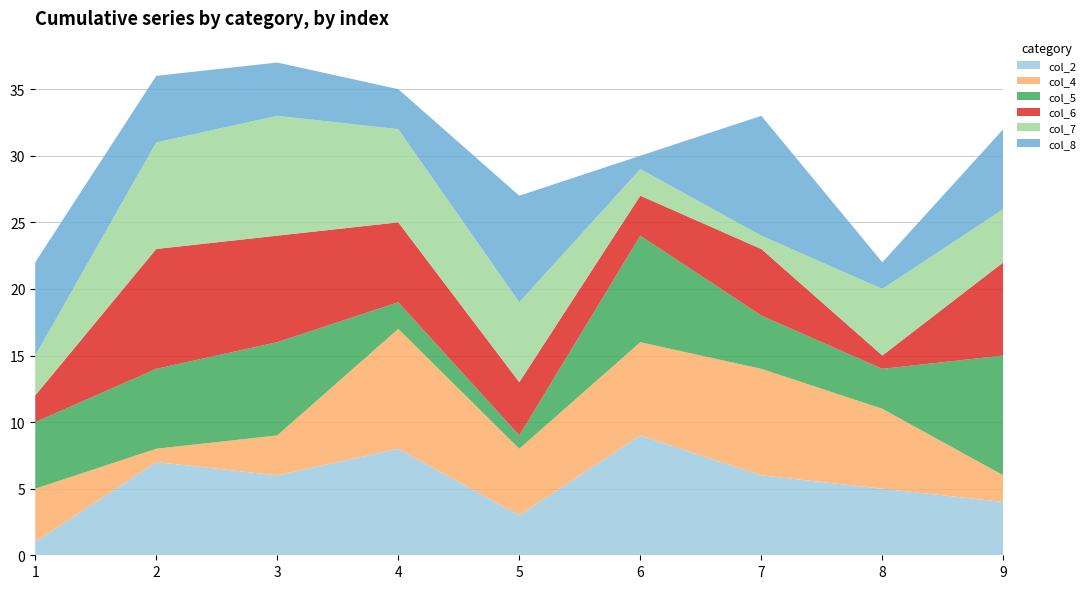

Reading right to left, what are all the values shown in this chart?

col_2: 9=4	8=5	7=6	6=9	5=3	4=8	3=6	2=7	1=1
col_4: 9=2	8=6	7=8	6=7	5=5	4=9	3=3	2=1	1=4
col_5: 9=9	8=3	7=4	6=8	5=1	4=2	3=7	2=6	1=5
col_6: 9=7	8=1	7=5	6=3	5=4	4=6	3=8	2=9	1=2
col_7: 9=4	8=5	7=1	6=2	5=6	4=7	3=9	2=8	1=3
col_8: 9=6	8=2	7=9	6=1	5=8	4=3	3=4	2=5	1=7